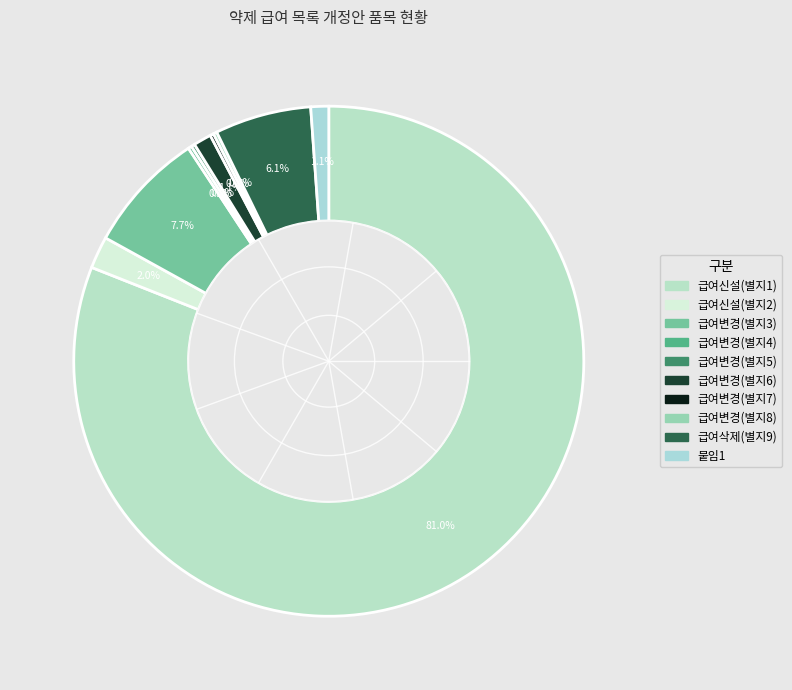

To the nearest percent, what is the difference between the 급여변경(별지5) and 급여변경(별지3) slice percentages?

7%